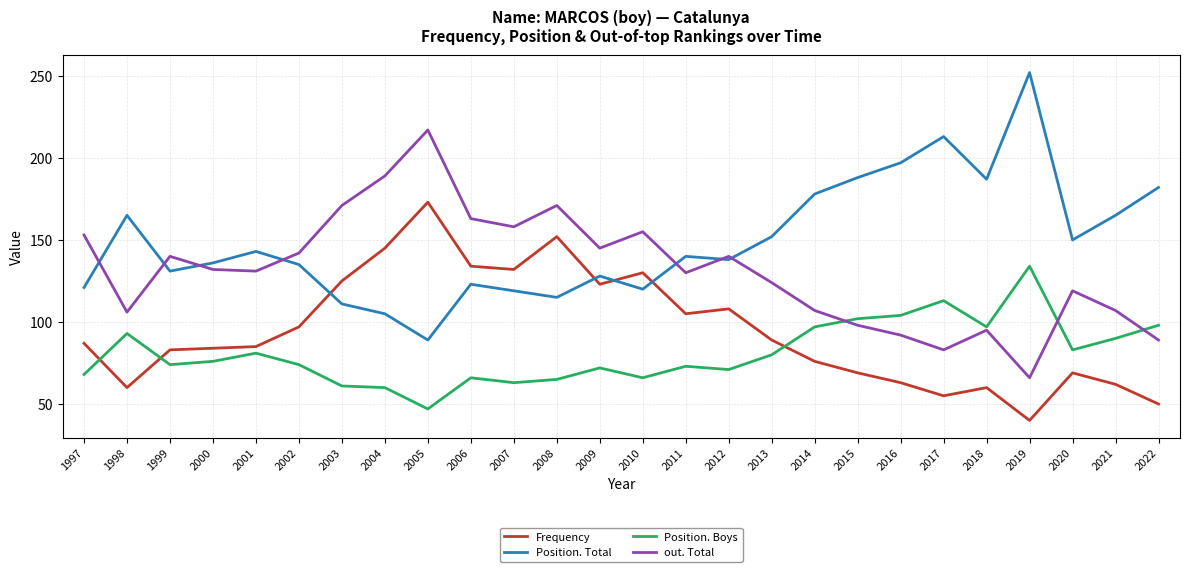

What is the total value across all series at 2020?

421